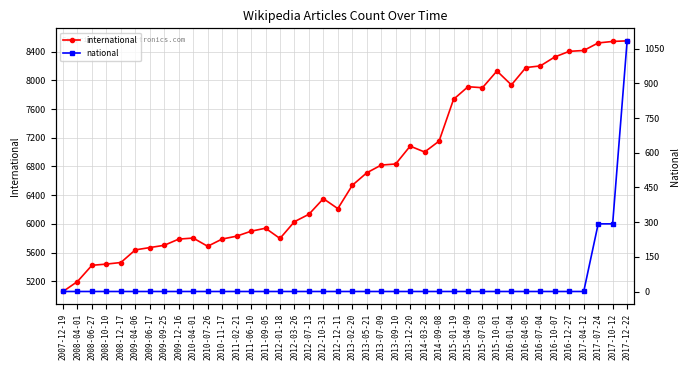

Which has a higher value, 2012-10-31 or 2008-12-17?

2012-10-31